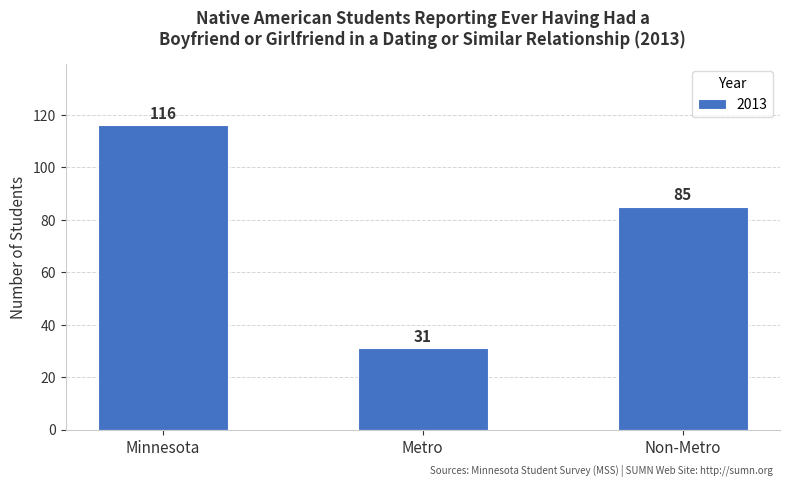

Rank the categories by value from lowest to highest.

Metro, Non-Metro, Minnesota